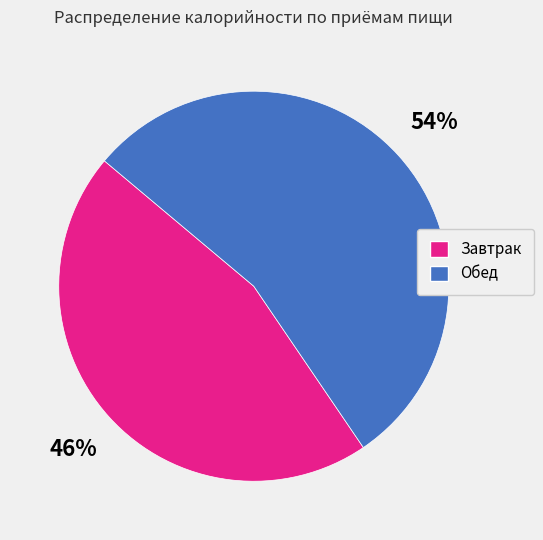

Which category has the biggest portion of the pie?

Обед